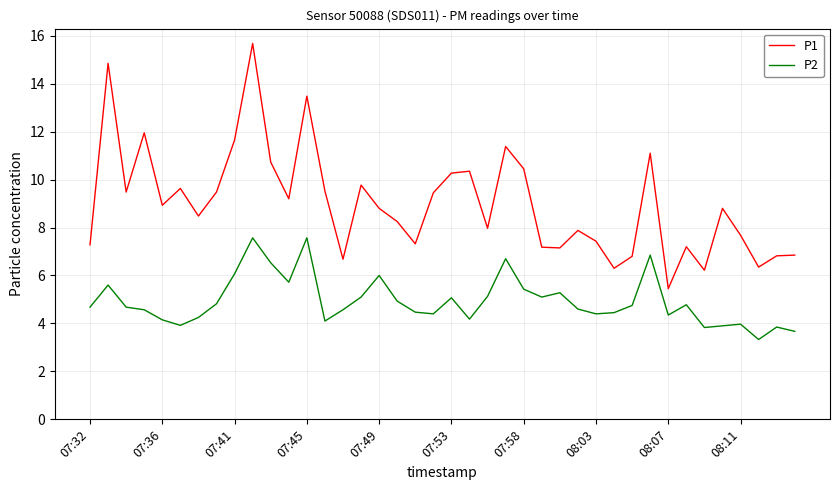

What is the minimum value for P2?

3.3